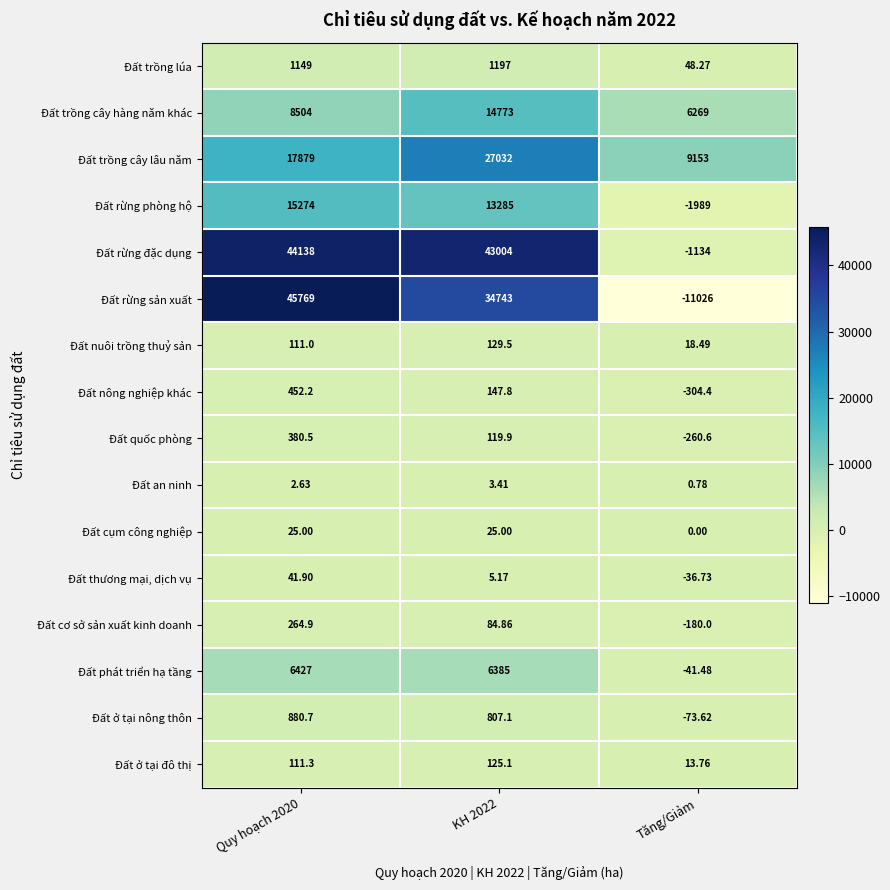

List the series in order of their peak value, highest first.

Đất rừng sản xuất, Đất rừng đặc dụng, Đất trồng cây lâu năm, Đất rừng phòng hộ, Đất trồng cây hàng năm khác, Đất phát triển hạ tầng, Đất trồng lúa, Đất ở tại nông thôn, Đất nông nghiệp khác, Đất quốc phòng, Đất cơ sở sản xuất kinh doanh, Đất nuôi trồng thuỷ sản, Đất ở tại đô thị, Đất thương mại, dịch vụ, Đất cụm công nghiệp, Đất an ninh